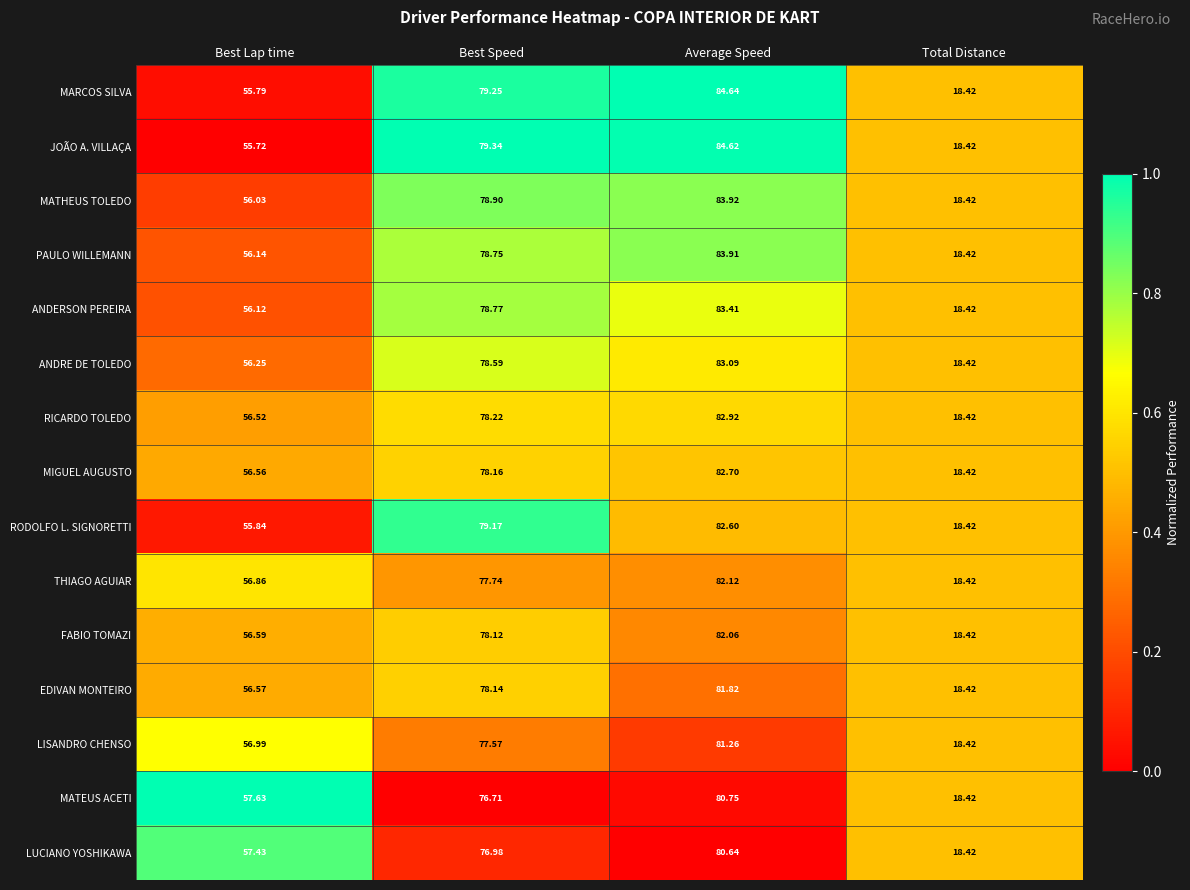

Which series has the widest spread of values?

MARCOS SILVA